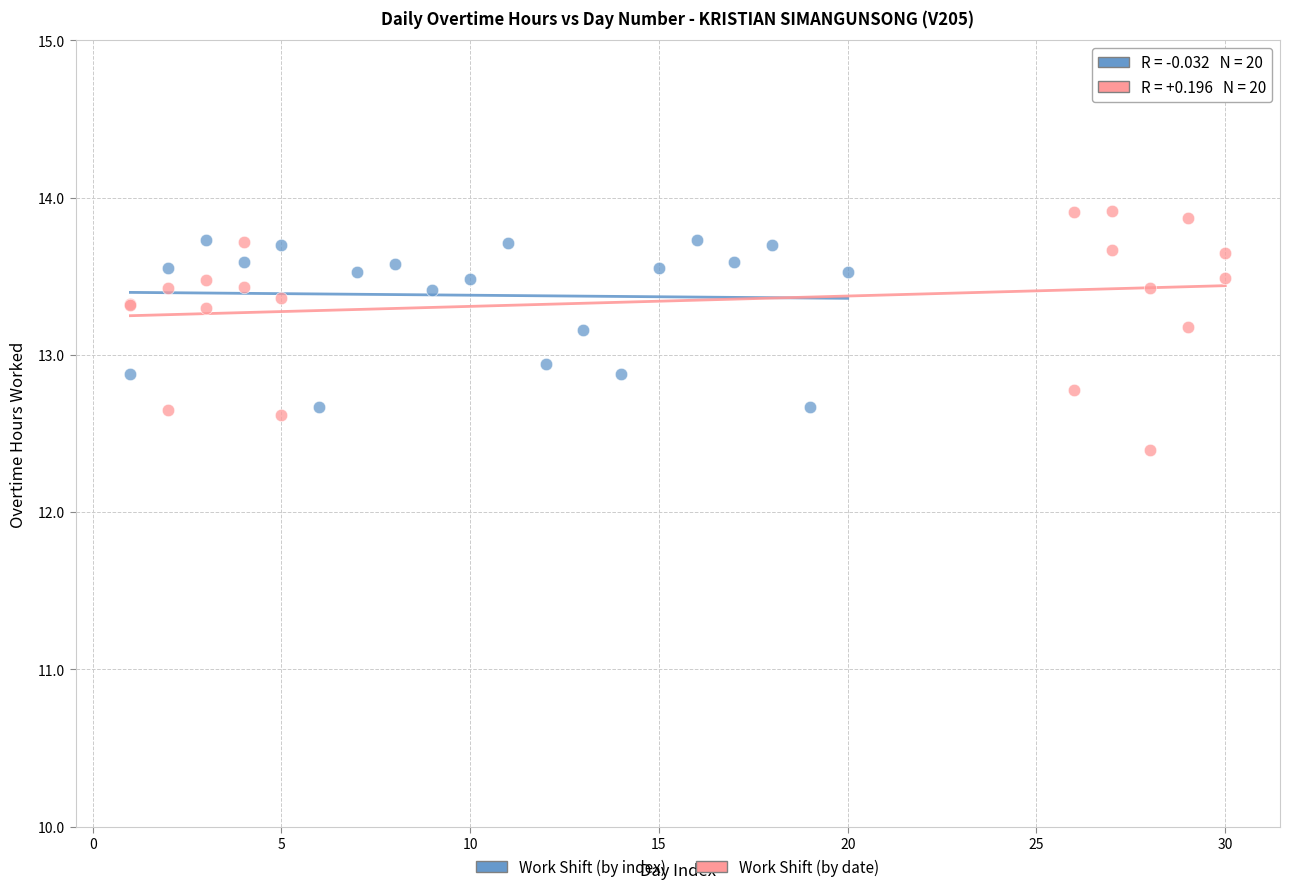

Which series has the widest spread of Y values?

Work Shift (by date)